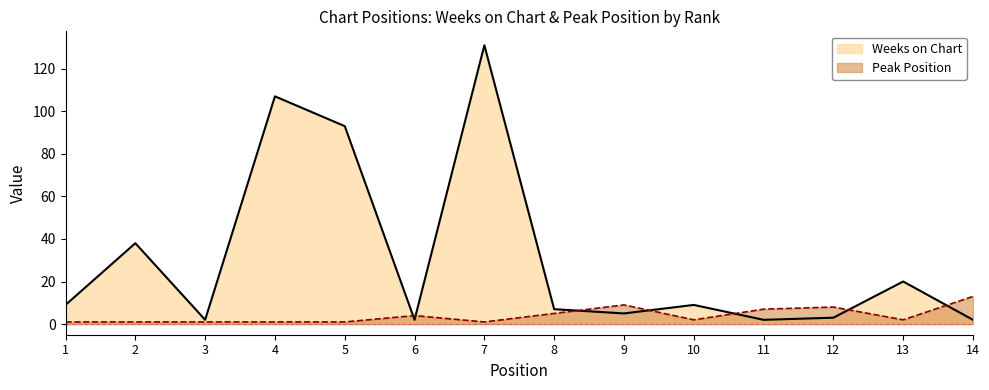

What is the total value across all series at 13?

22